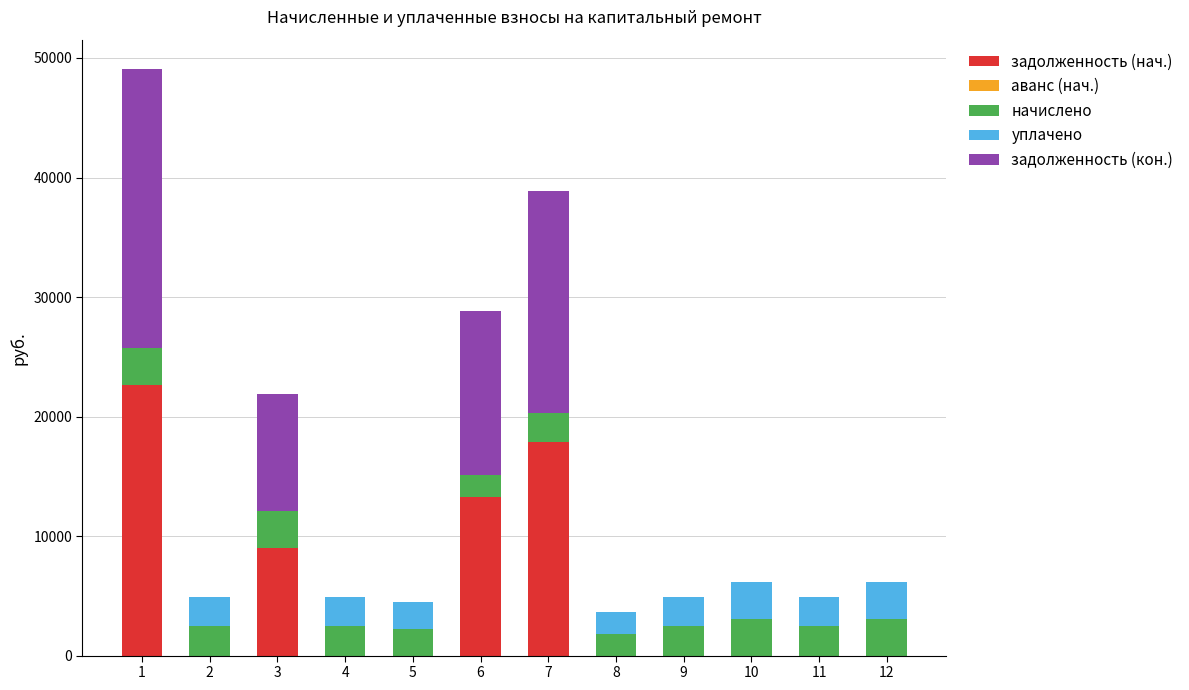

At which category is the sum across all series the highest?

1